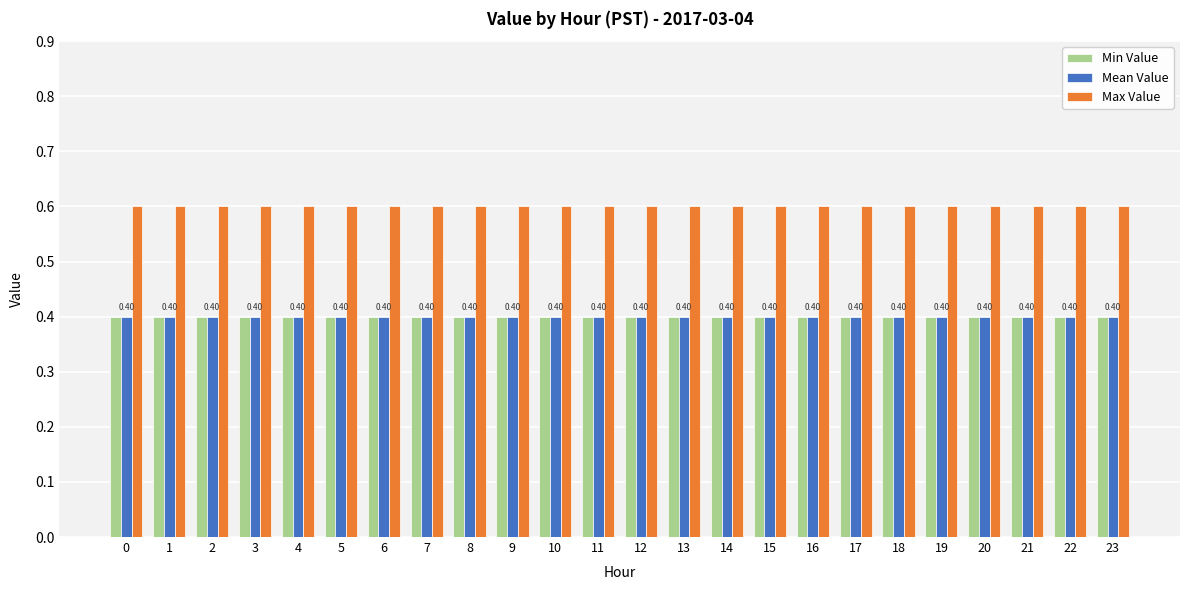

What is the difference between the highest and lowest values at 14?

0.2